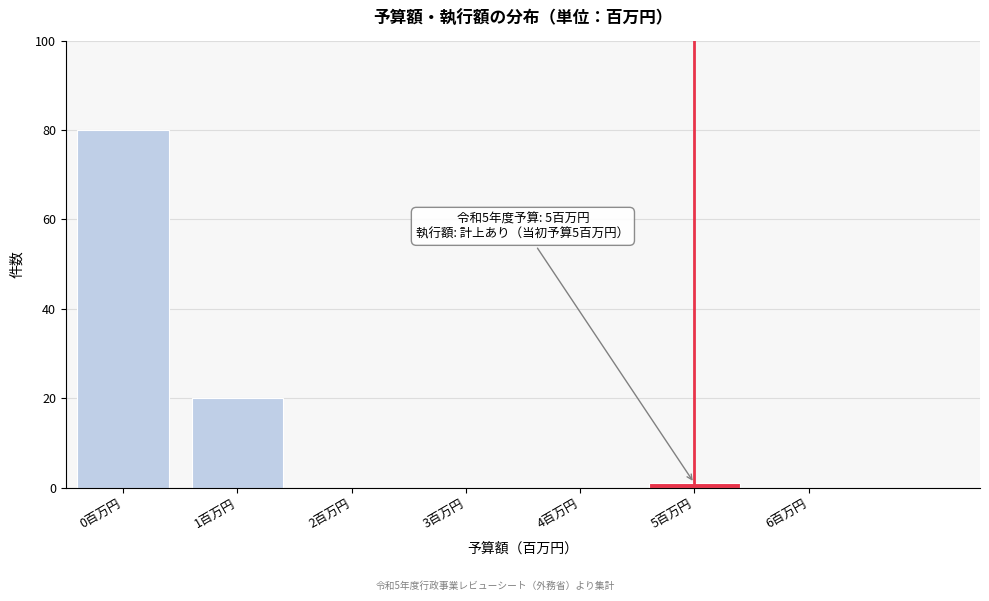

Which range on the x-axis has the tallest bar?

-0.5 to 0.5